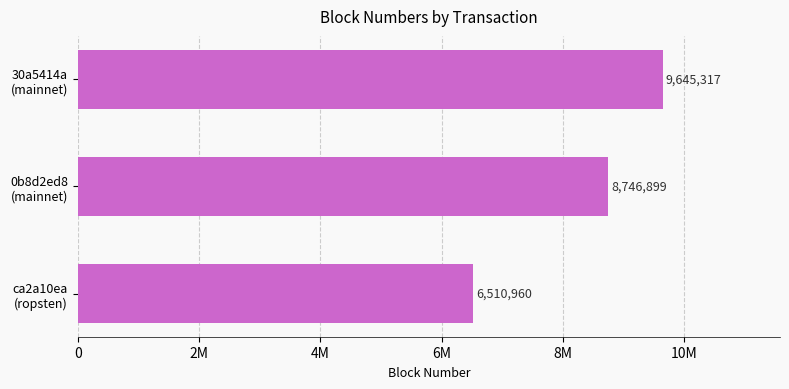

Rank the categories by value from highest to lowest.

30a5414a
(mainnet), 0b8d2ed8
(mainnet), ca2a10ea
(ropsten)